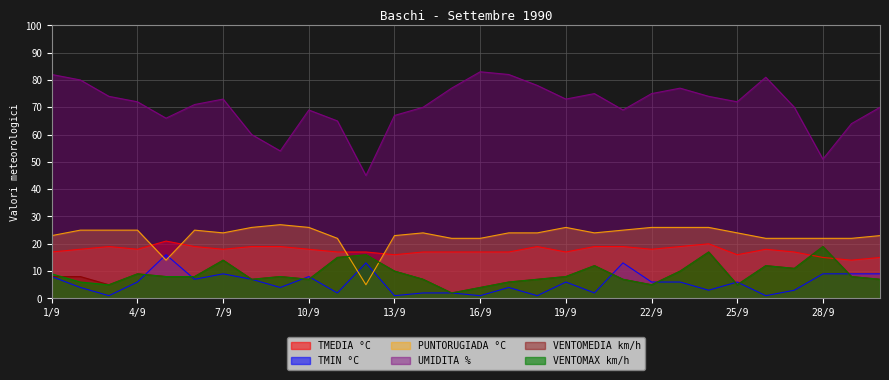

Rank the series at 10/9 from highest to lowest value.

UMIDITA %, PUNTORUGIADA °C, TMEDIA °C, TMIN °C, VENTOMEDIA km/h, VENTOMAX km/h